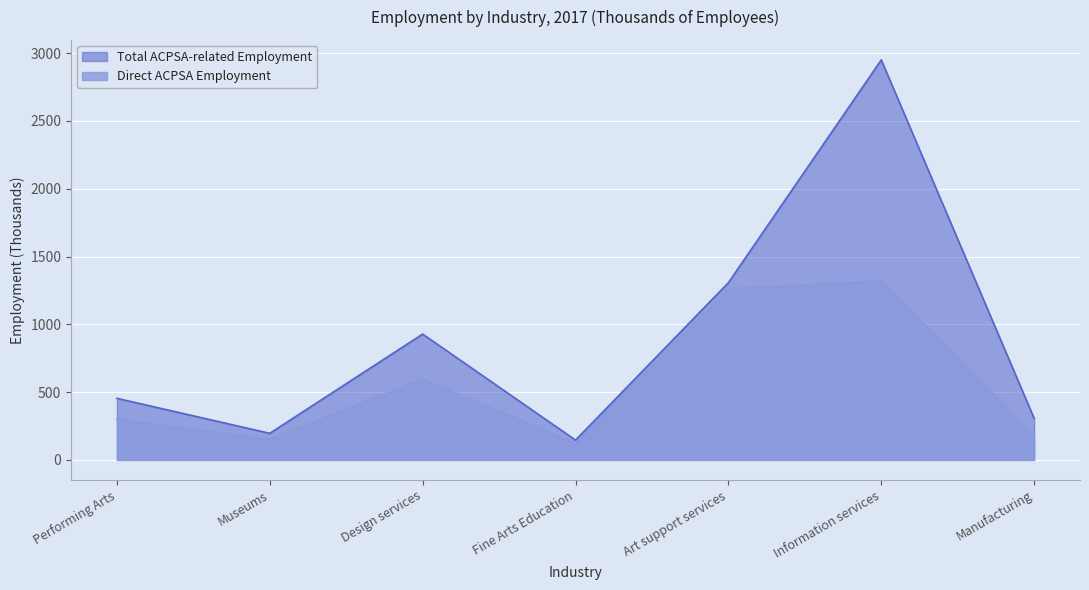

True or false: Direct ACPSA Employment and Total ACPSA-related Employment cross at least once.

False